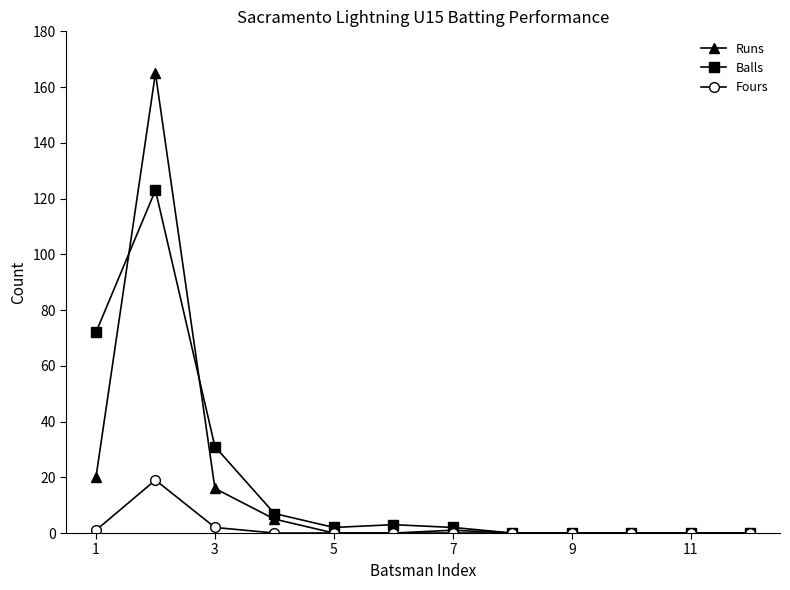

At how many categories does at least one series exceed 127?

1